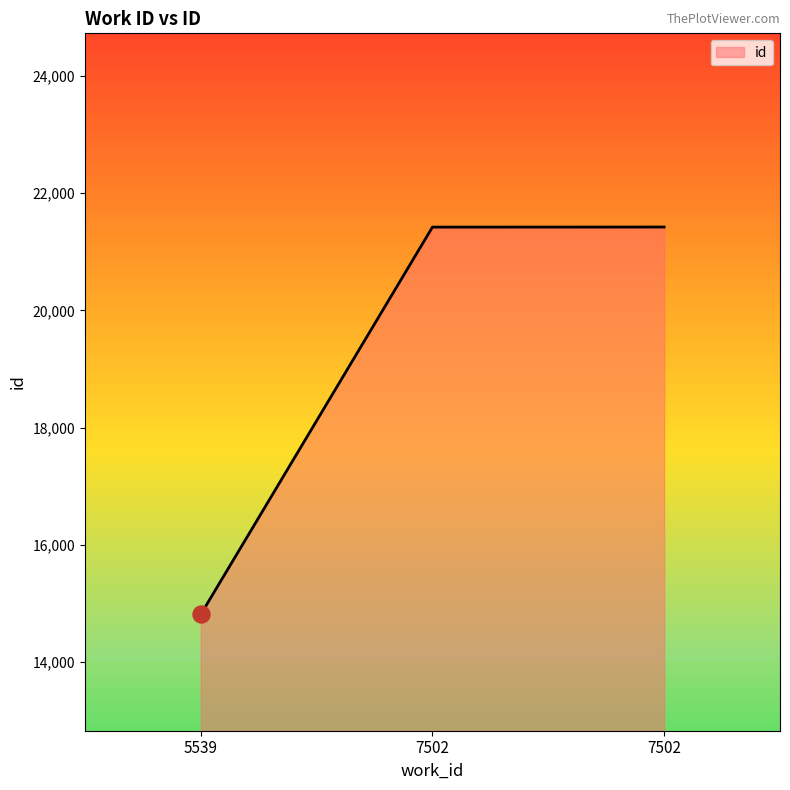

What is the change in value from 5539 to 7502?

+6609